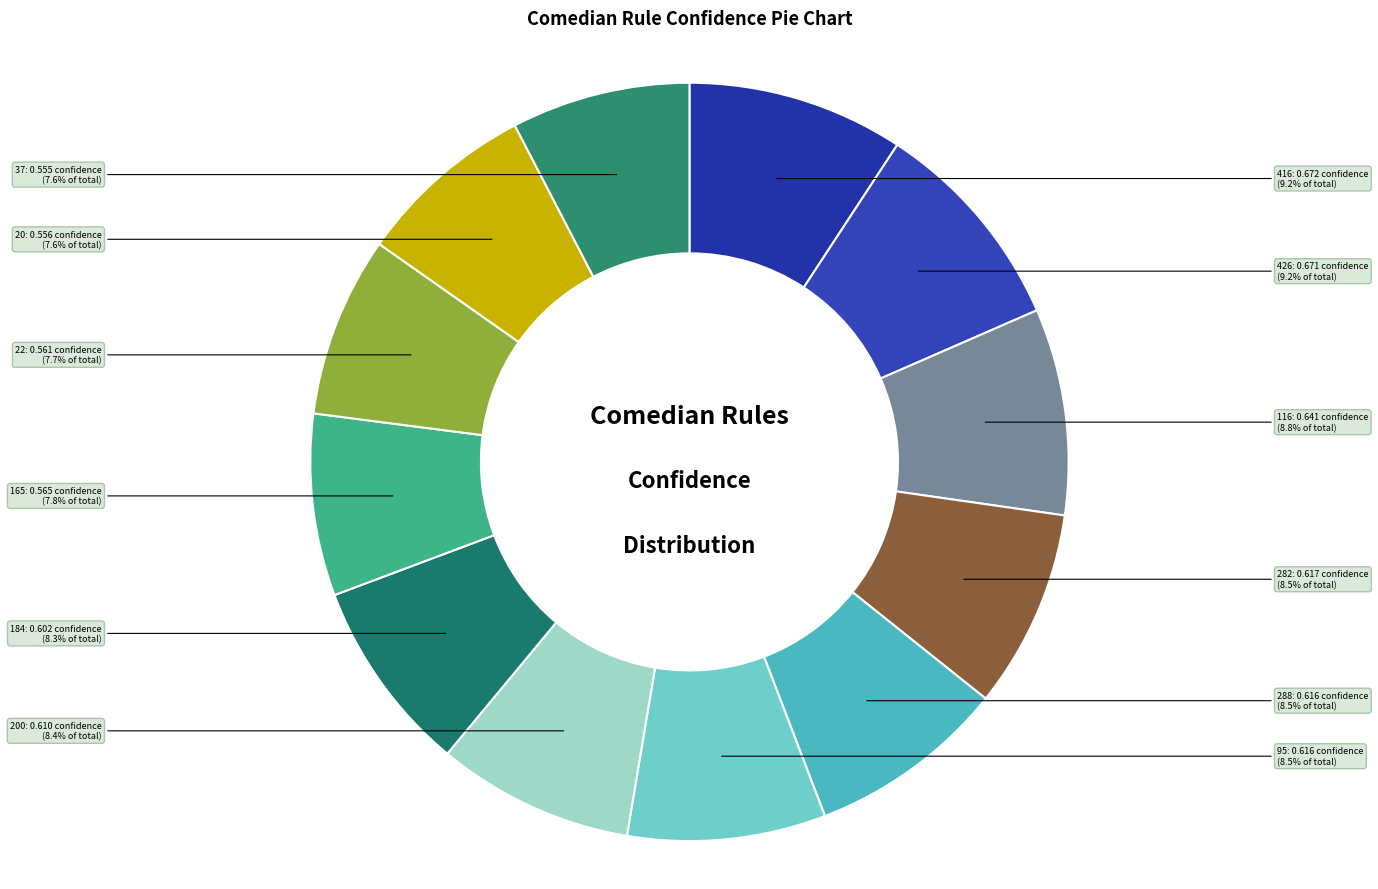

Rank the categories by value from lowest to highest.

37, 20, 22, 165, 184, 200, 95, 288, 282, 116, 426, 416